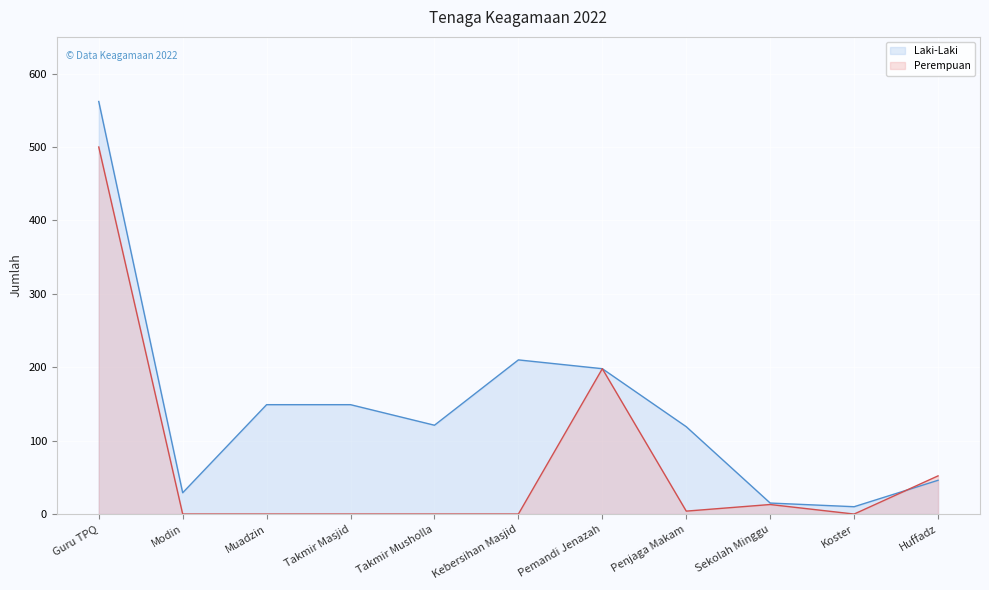

True or false: Laki-Laki has a value of 46 at Huffadz.

True